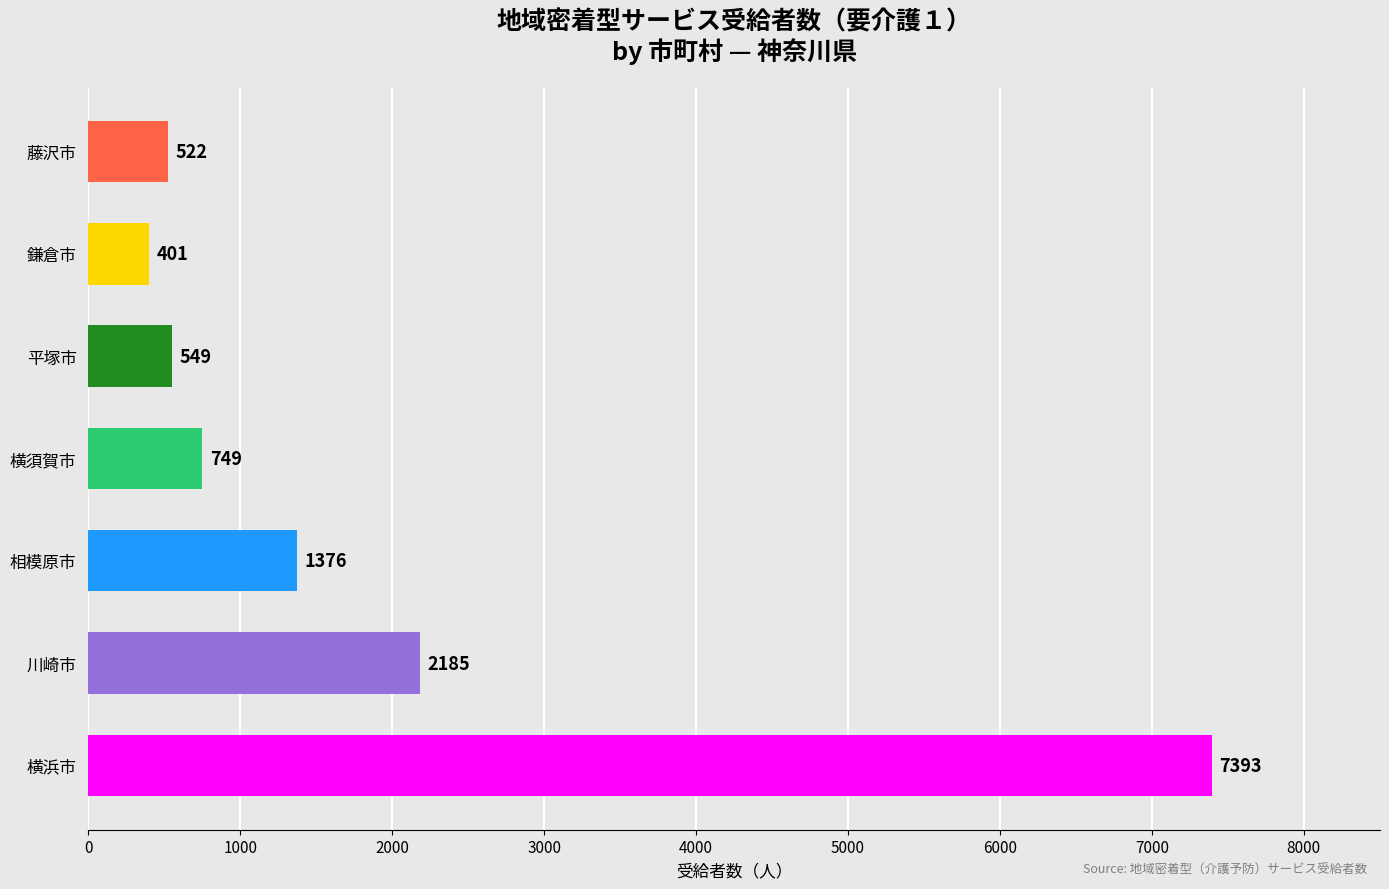

What is the difference between the maximum and second lowest values?

6871